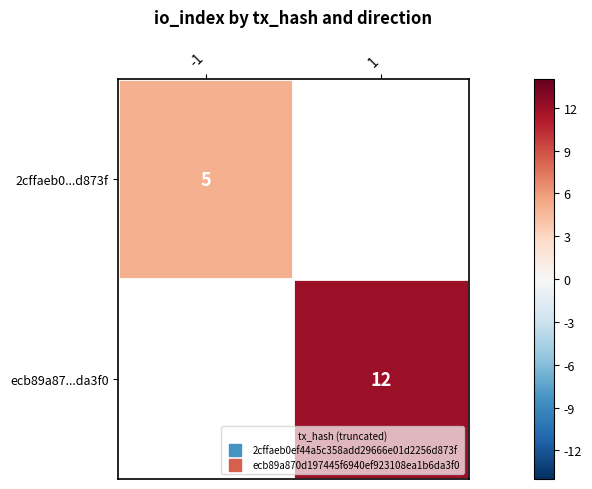

At which label does 2cffaeb0...d873f reach its minimum?

-1